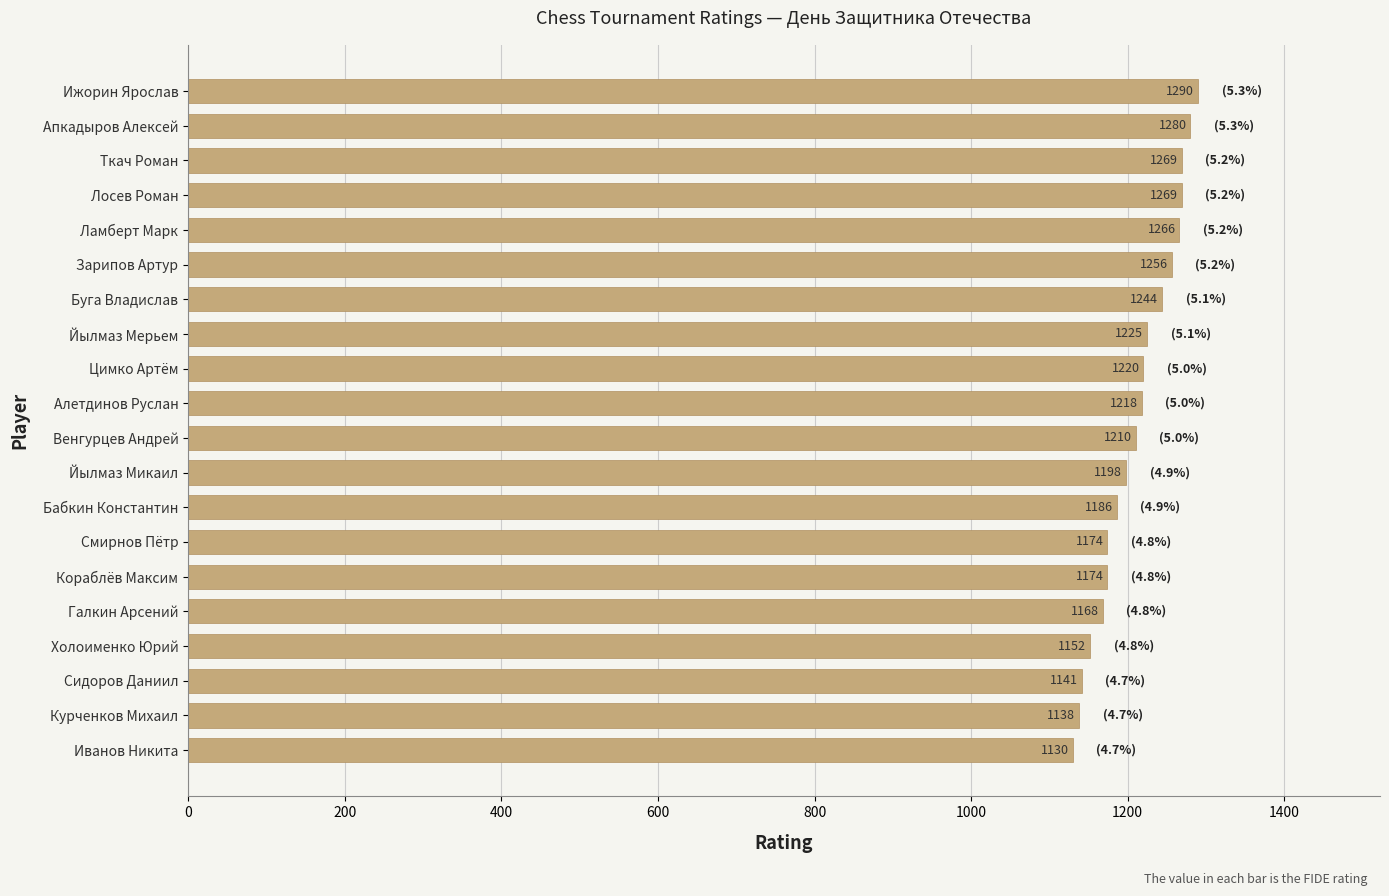

Is it true that the value at Бабкин Константин is 1616?

False